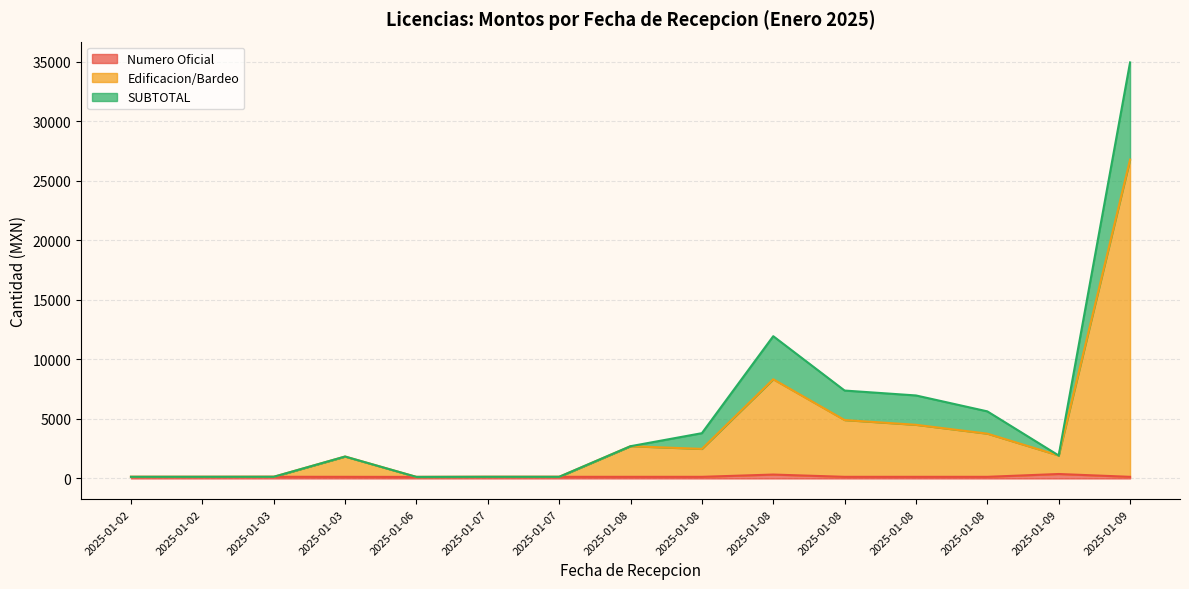

How many interior local valleys does the Numero Oficial series have?

1